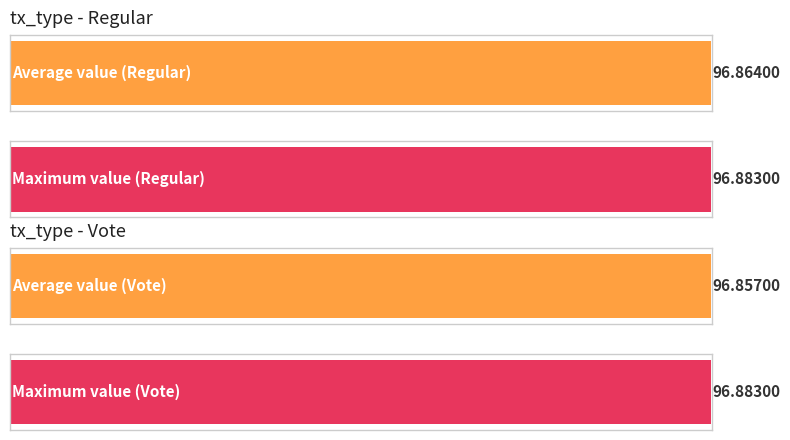

Is it true that Regular equals 129.0 at 47?

False